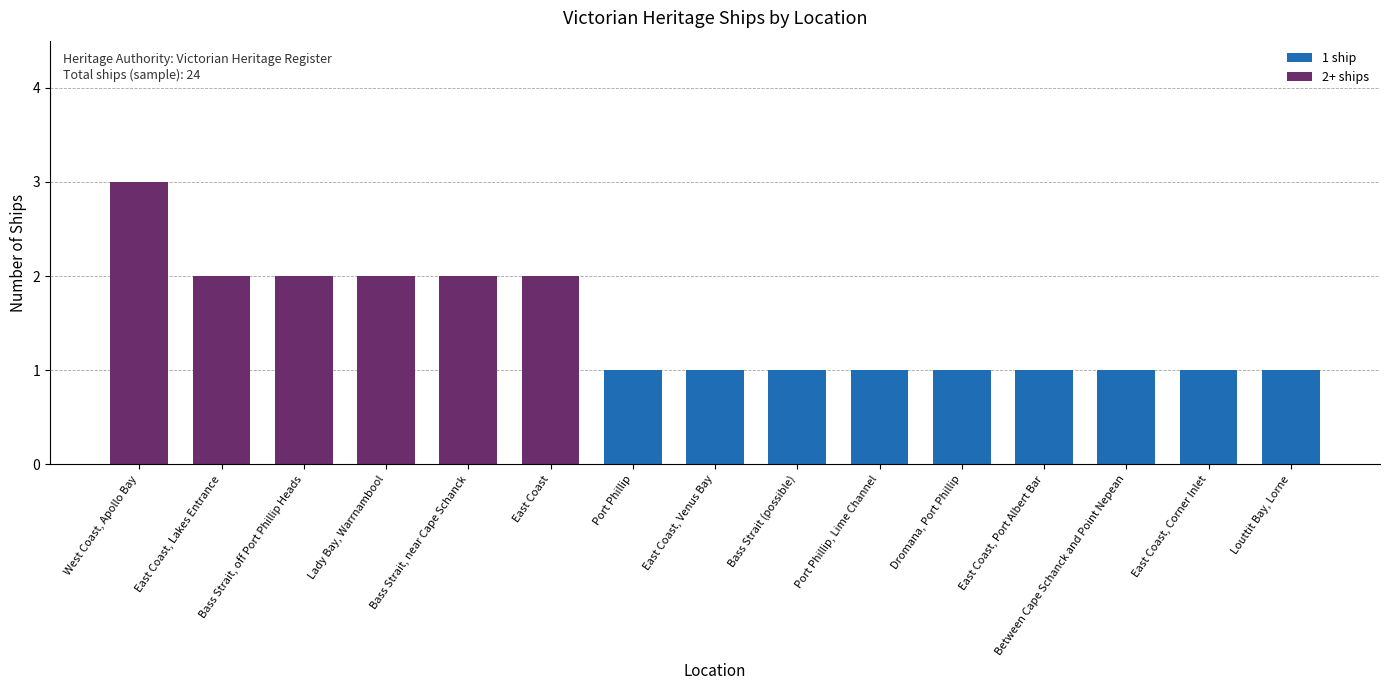

Approximately how many times larger is the value at East Coast, Corner Inlet compared to Bass Strait, off Port Phillip Heads?

0.5